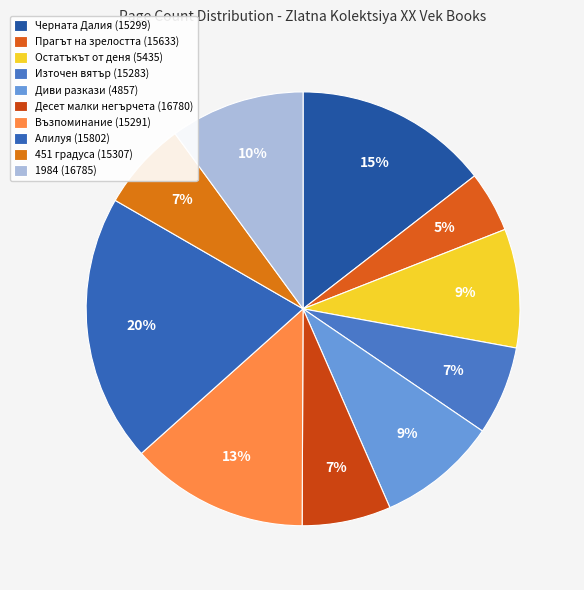

Count the number of slices in the pie.

10